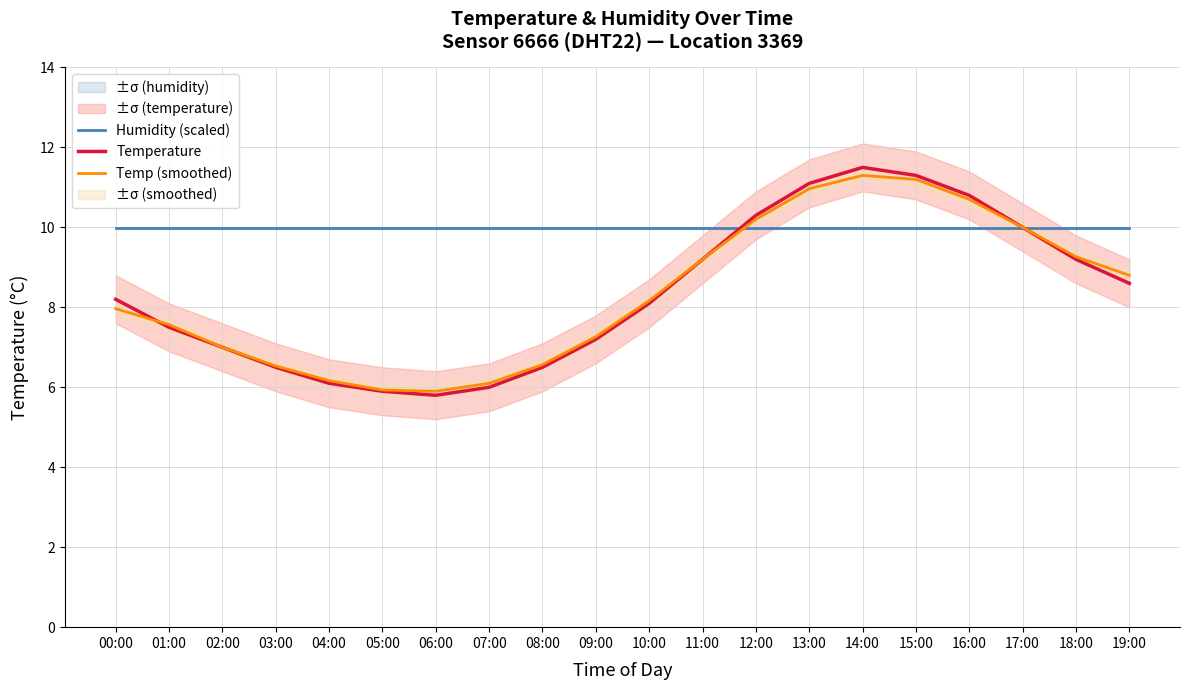

How many categories are shown in the chart?

20